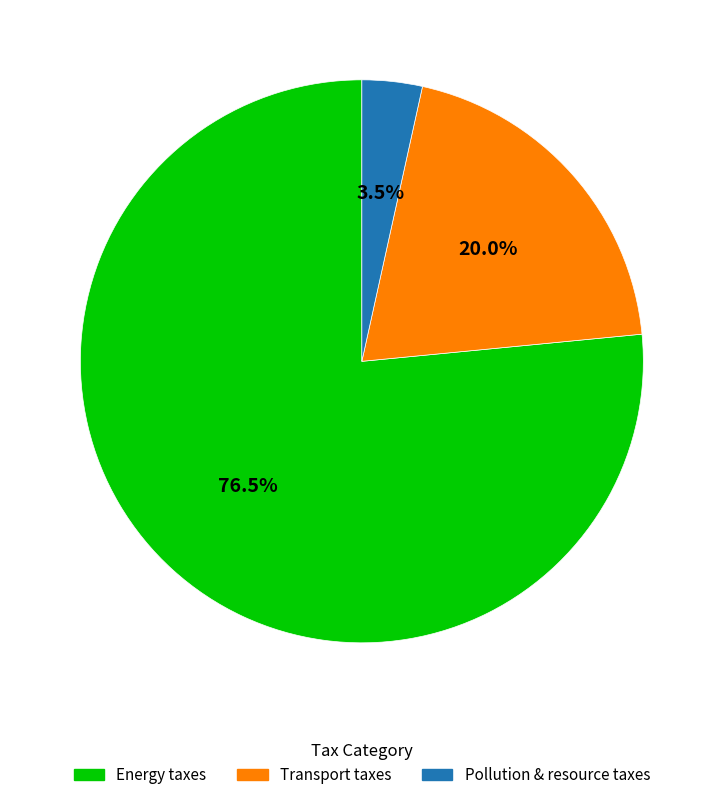

What is the majority slice?

Energy taxes